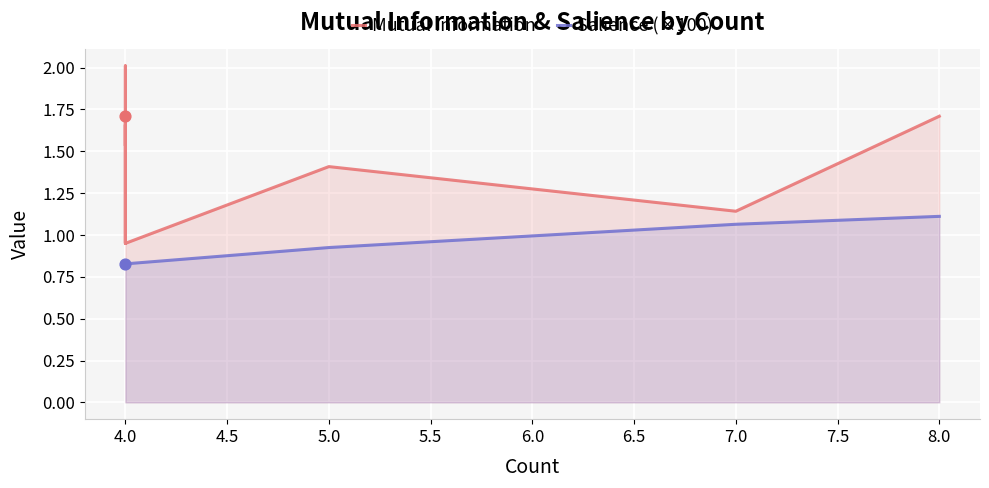

Which series has the largest Y range (max minus min)?

Mutual Information